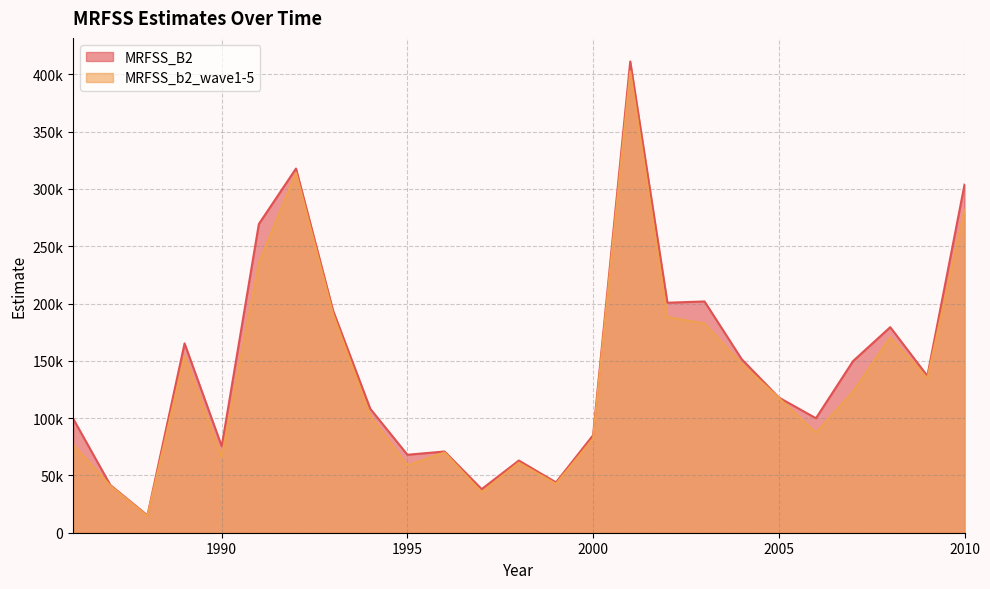

What is the average value of the MRFSS_B2 series?

144296.8